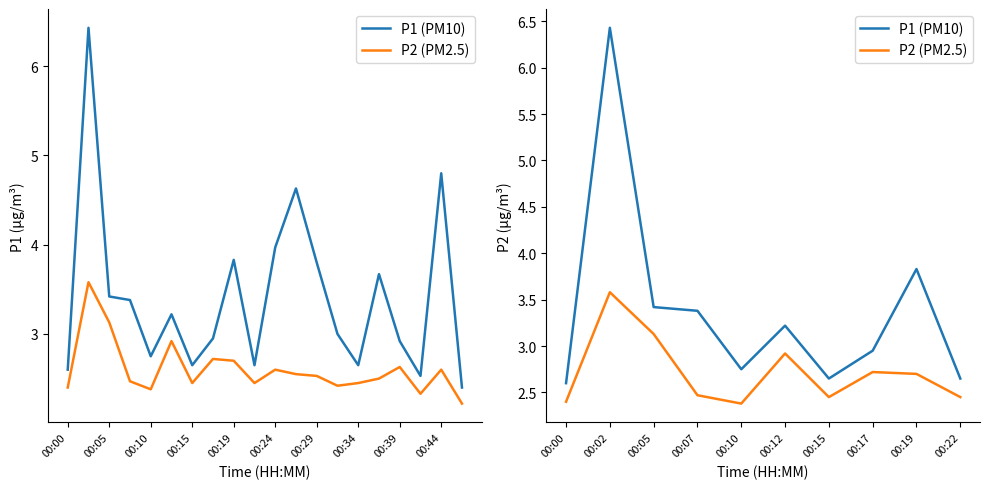

True or false: P2 (PM2.5) and P1 (PM10) intersect in this chart.

False